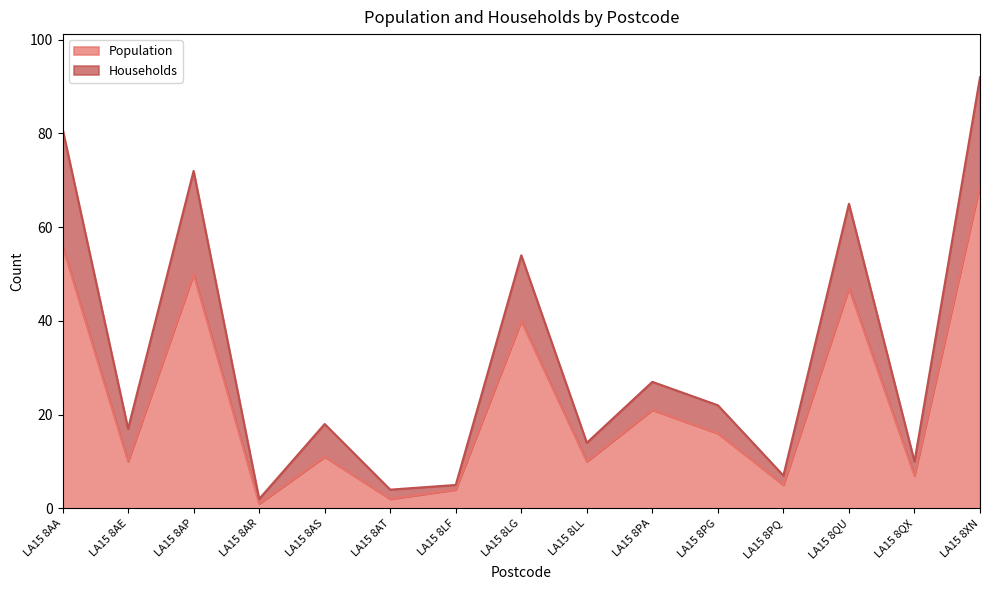

What are all the series names shown in the legend?

Population, Households